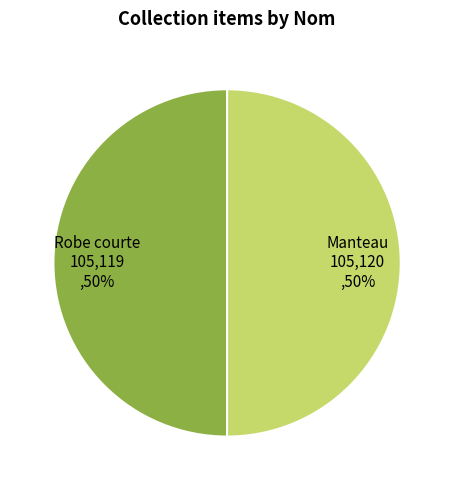

To the nearest percent, what is the average slice percentage?

50%